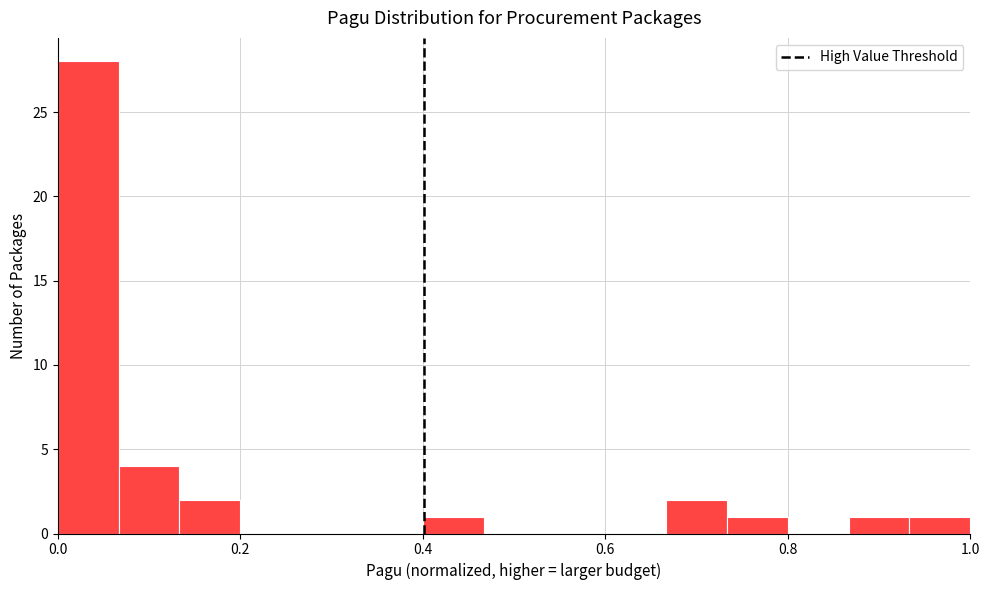

Read against the x-axis, roughly where is the centre of the tallest bar?

0.04